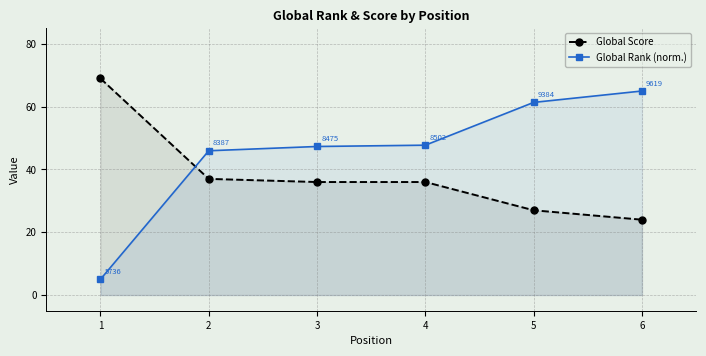

Between which two adjacent categories do Global Rank (norm.) and Global Score first intersect?

1 and 2